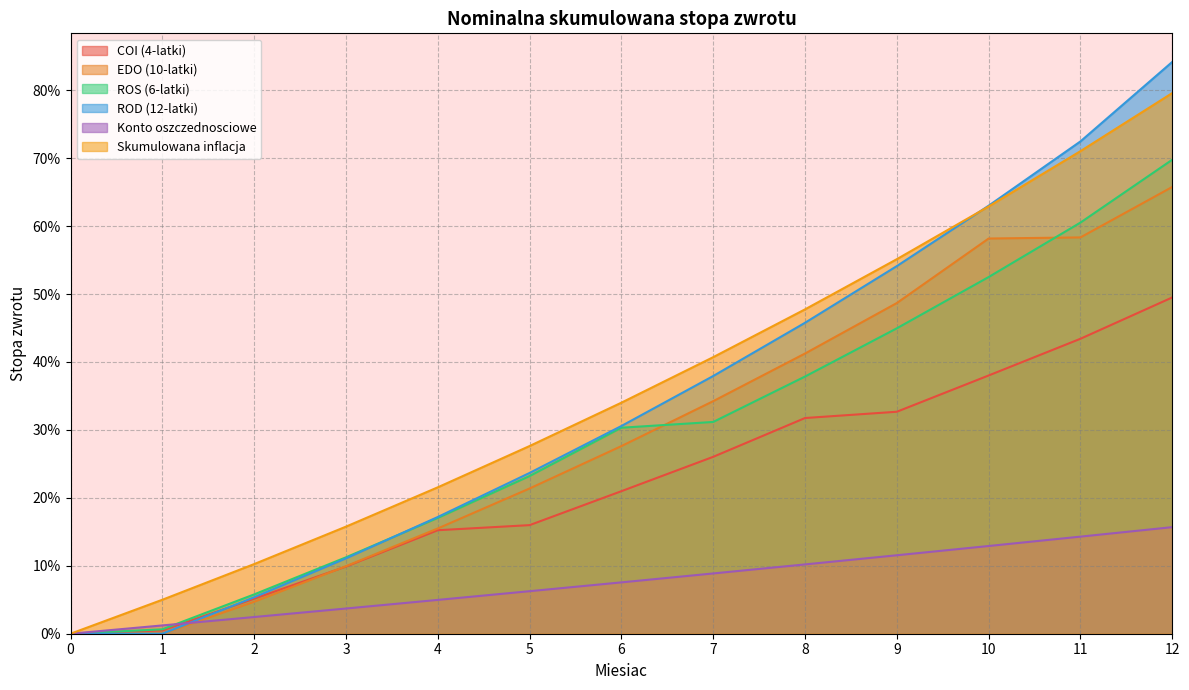

Which series has the largest range (max minus min)?

ROD (12-latki)